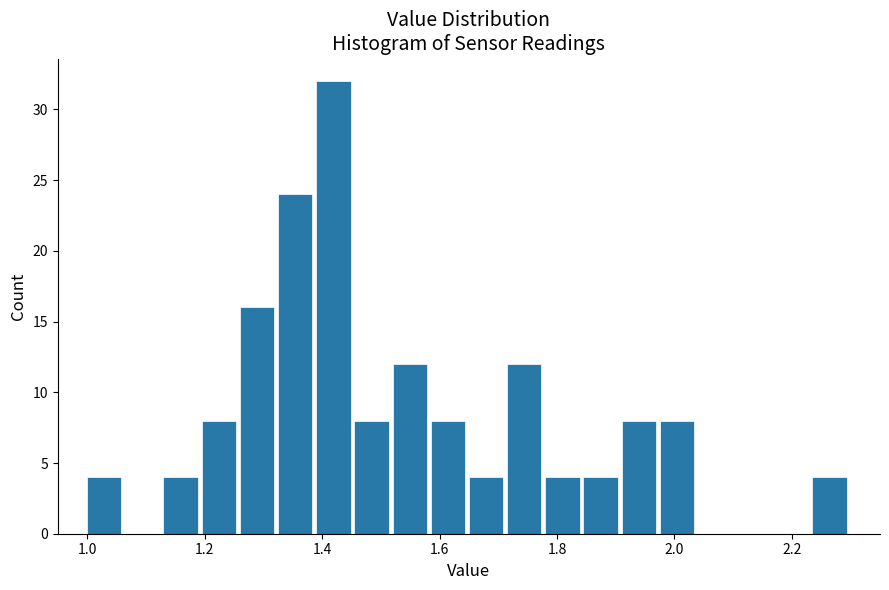

Read against the x-axis, roughly where is the centre of the tallest bar?

1.42